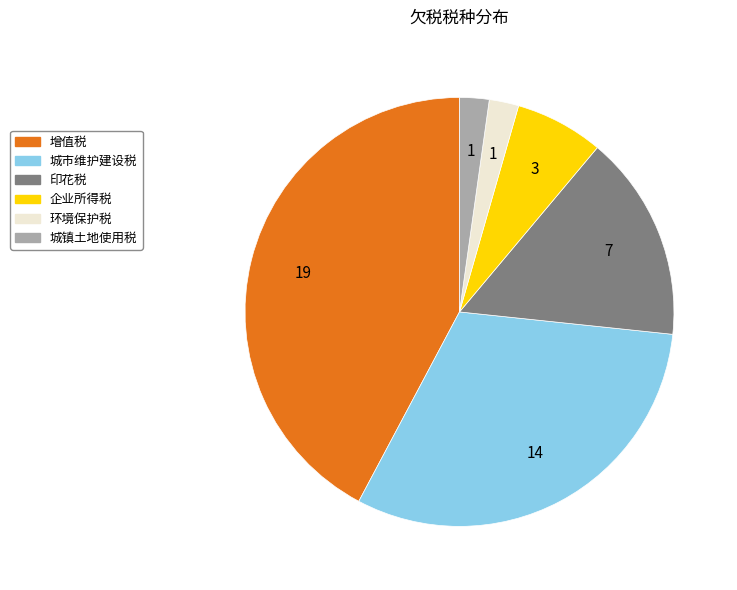

The 增值税 slice represents 42% of the pie. True or false?

True